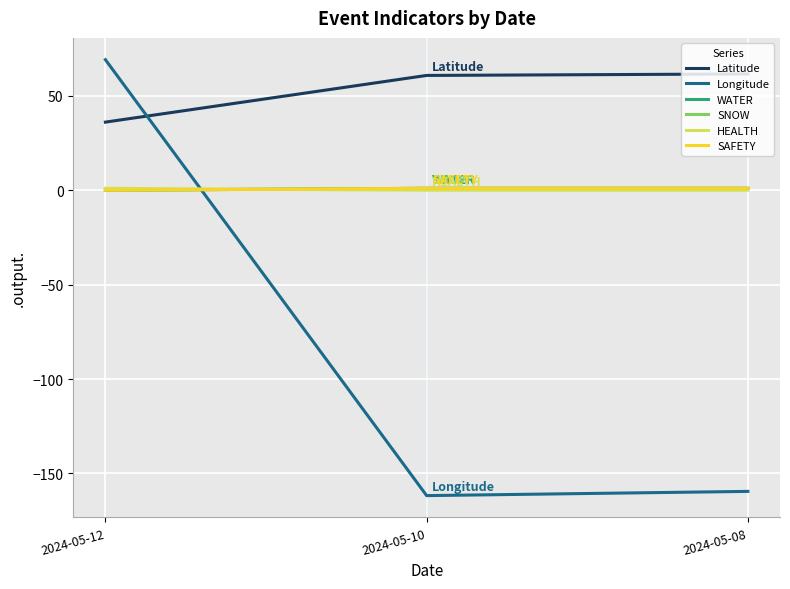

Is the value of Longitude at 2024-05-12 greater than the value of HEALTH at 2024-05-08?

Yes